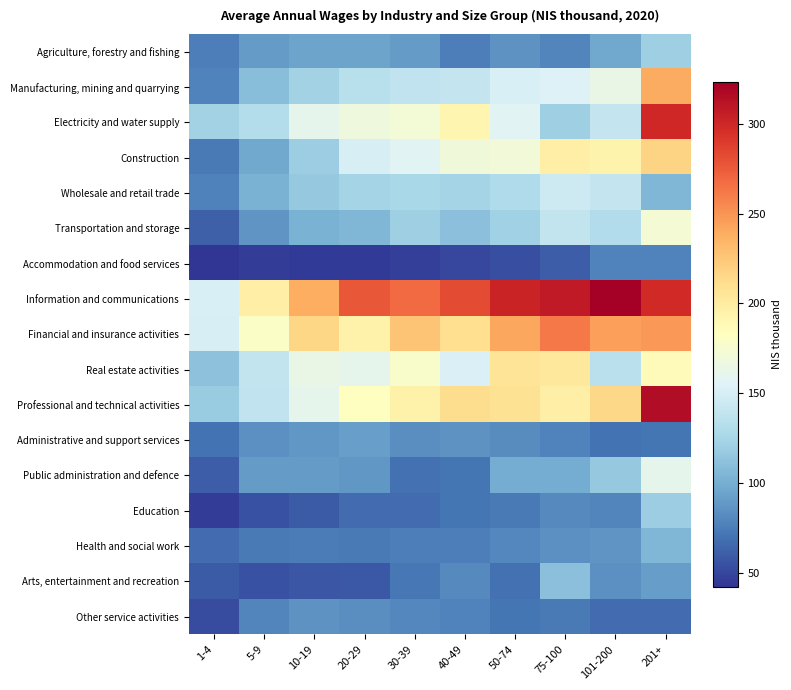

Which series has the largest total across all categories?

Information and communications